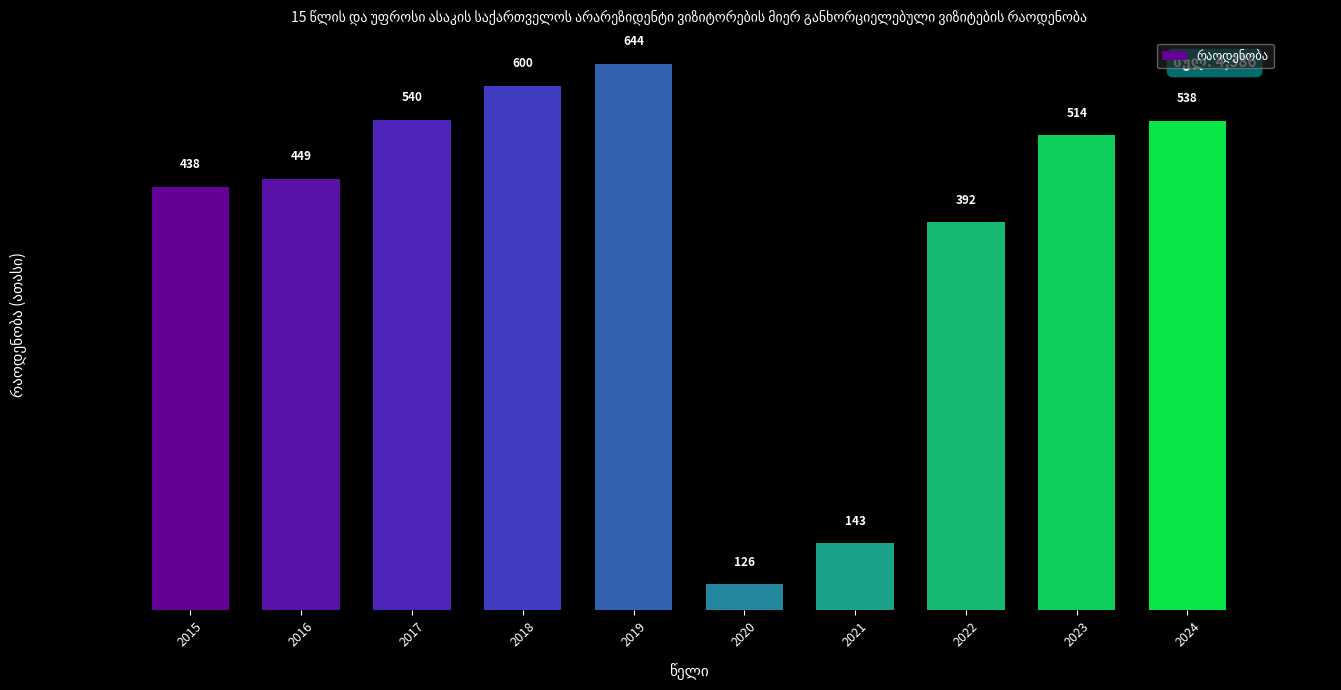

List the labels in order of value, smallest first.

2020, 2021, 2022, 2015, 2016, 2023, 2024, 2017, 2018, 2019